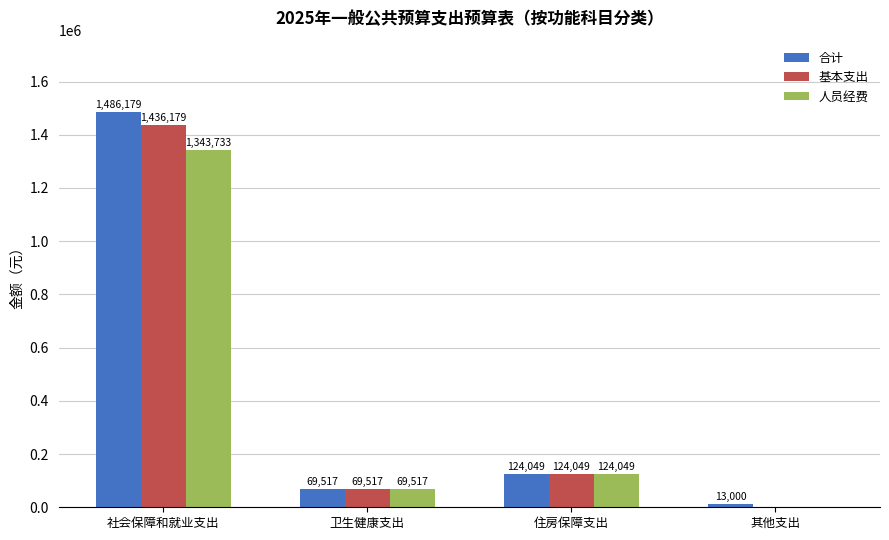

How many data points in 基本支出 are above 124049?

2